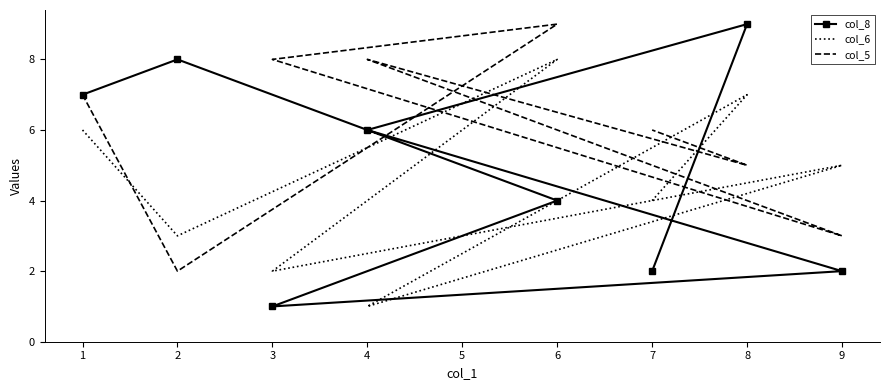

At how many categories does at least one series exceed 4?

8